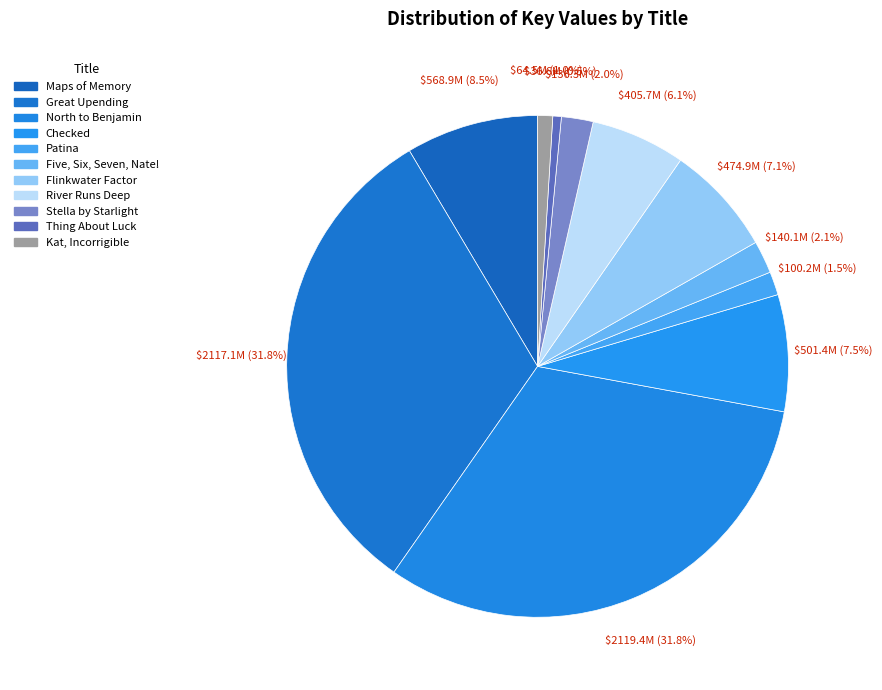

How many slices are in this pie chart?

11